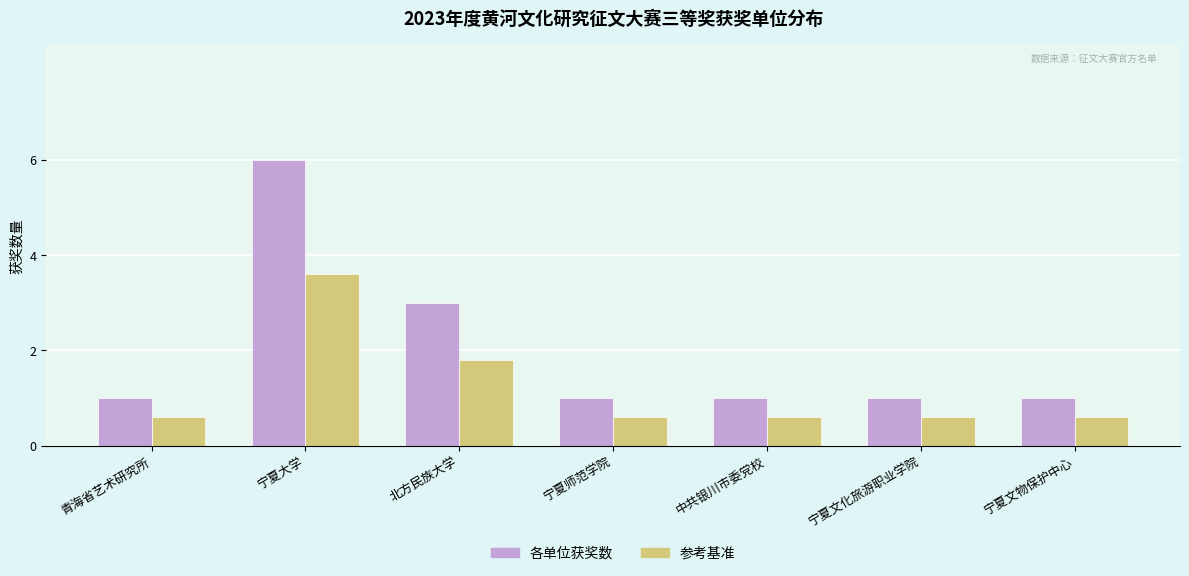

What is the average value of the 各单位获奖数 series?

2.0